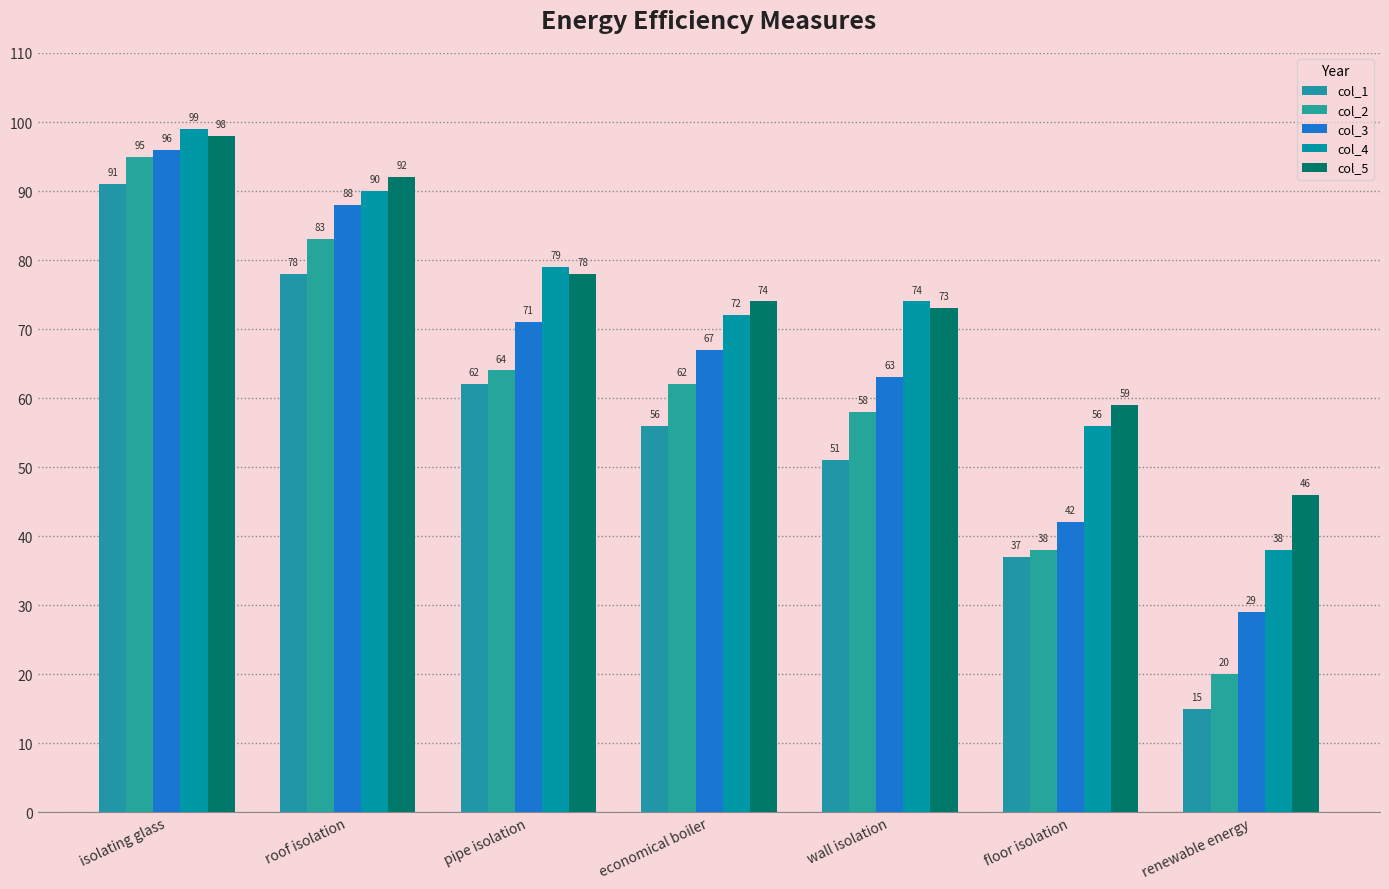

Count the col_5 values in the range 59 to 92.

5